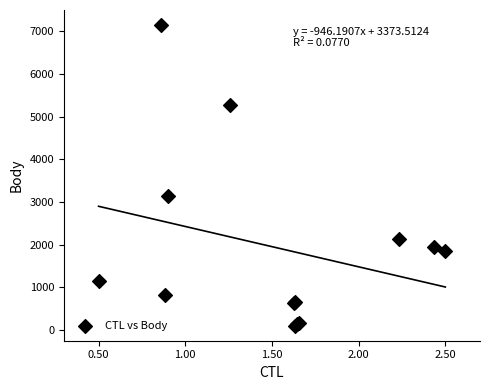

What Y value in the scatter plot is closest to 3625?

3139